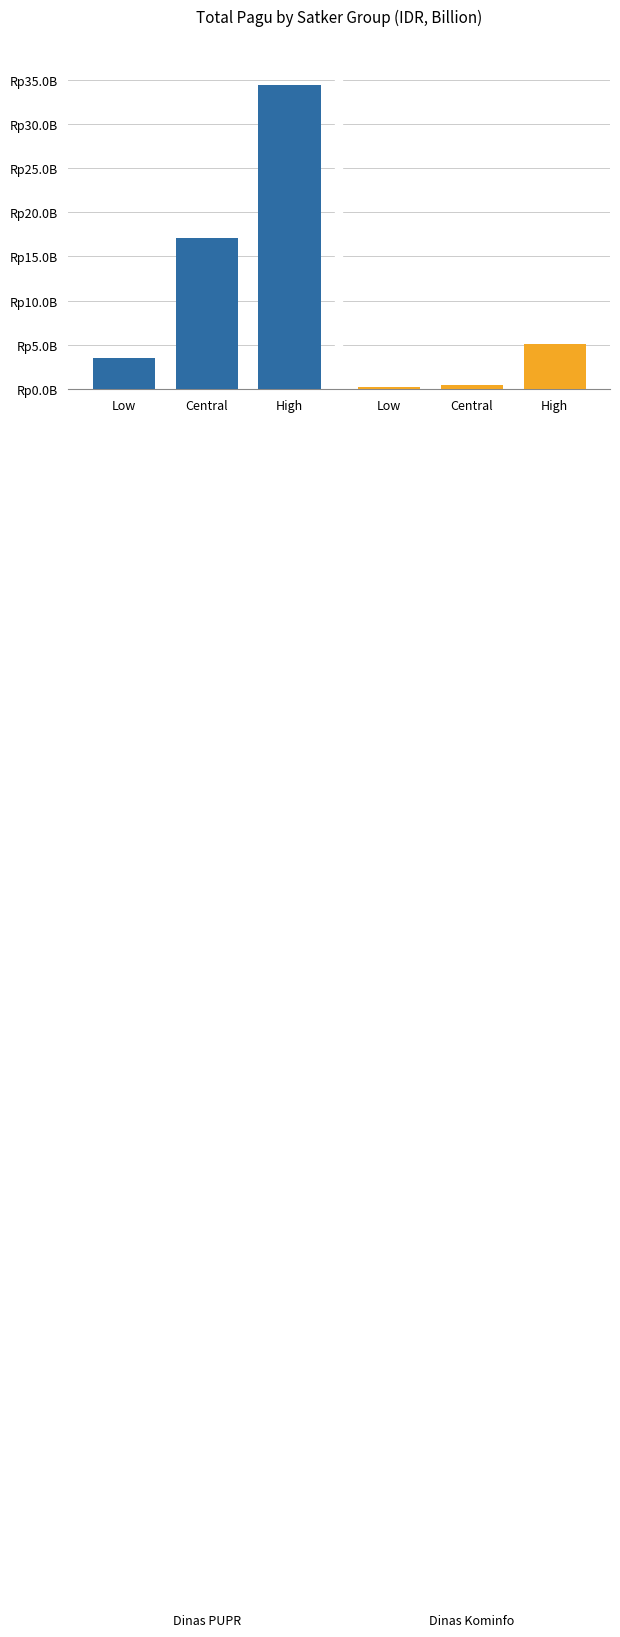

At which label is Dinas Kominfo closest to 2?

Central